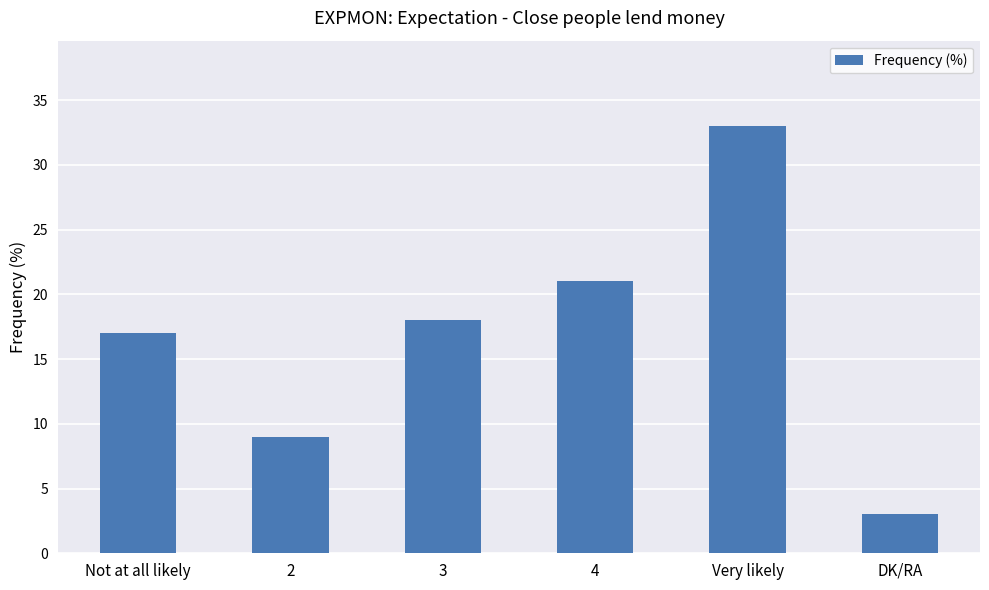

What is the value of the 3rd bar from the left?

18